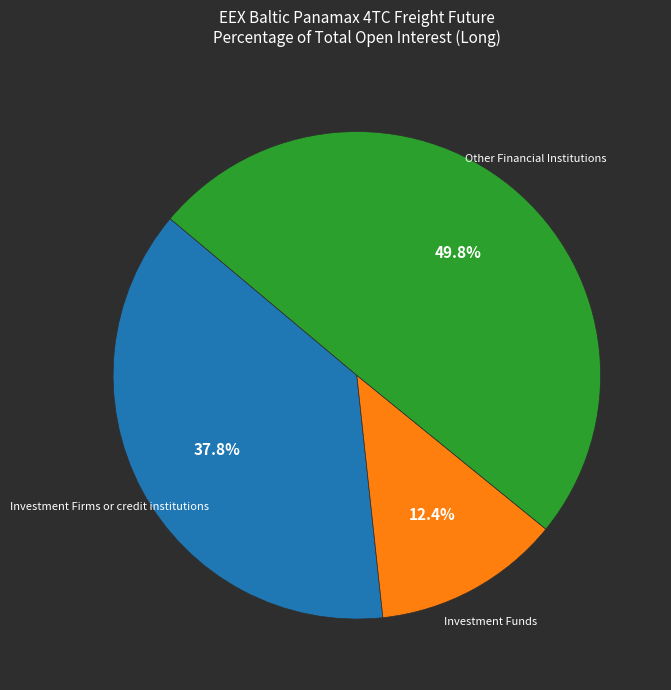

Is there any slice that represents more than half of the pie?

No